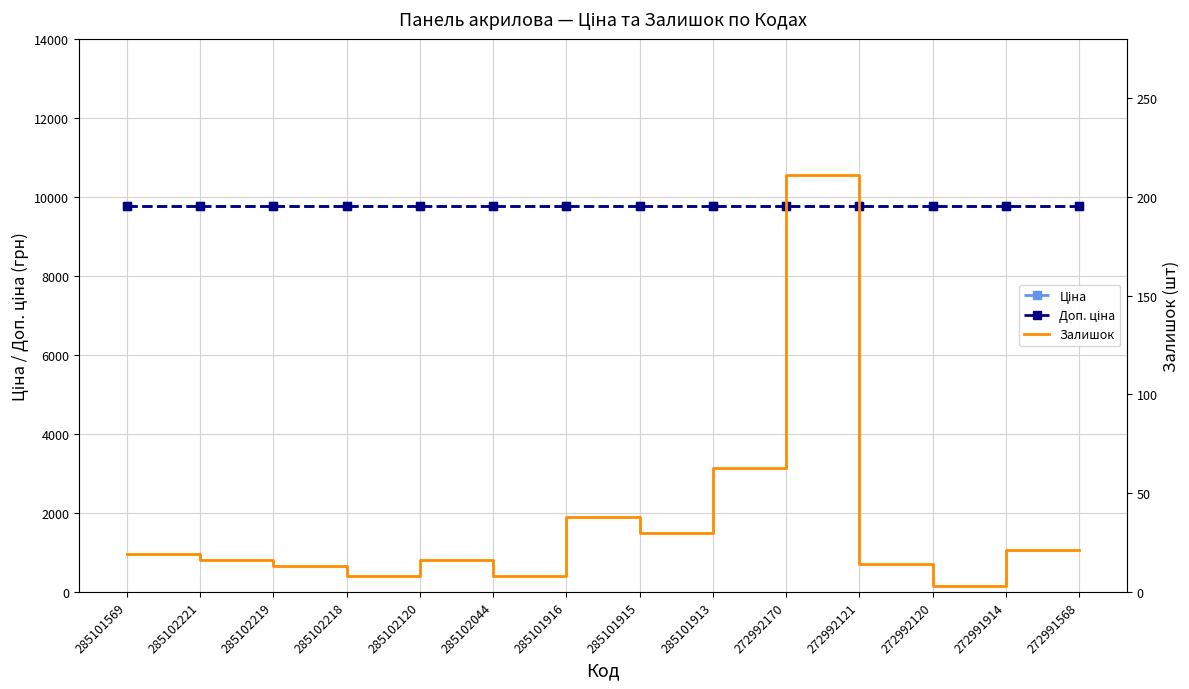

Which category has the highest value across all series?

285101569